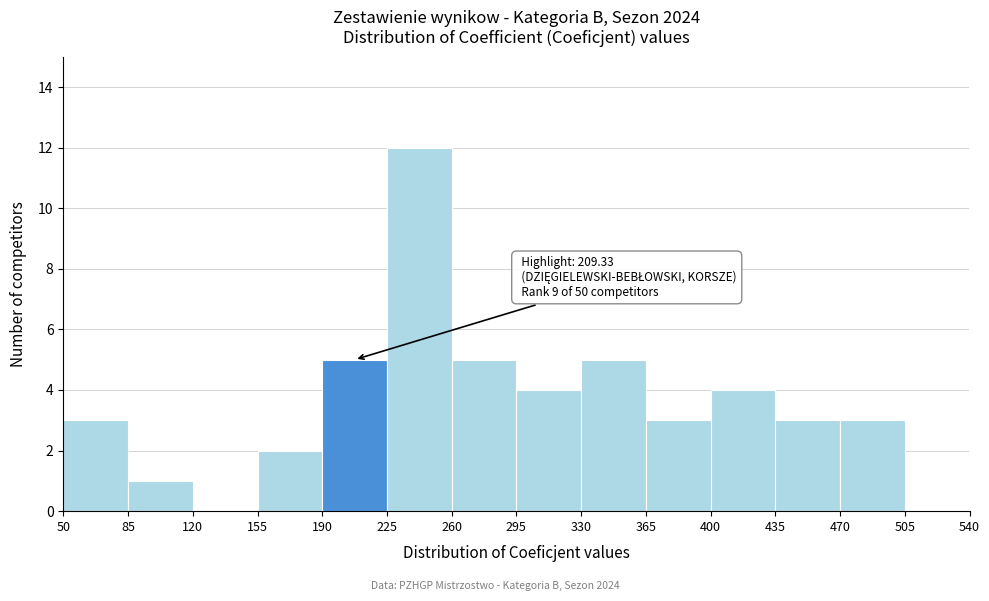

Over which range of the x-axis is the bar tallest?

225 to 260